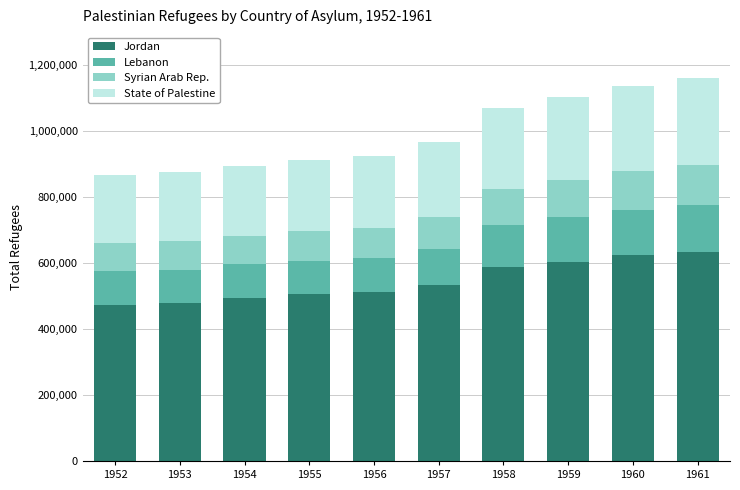

What is the total value across all series at 1960?

1136487